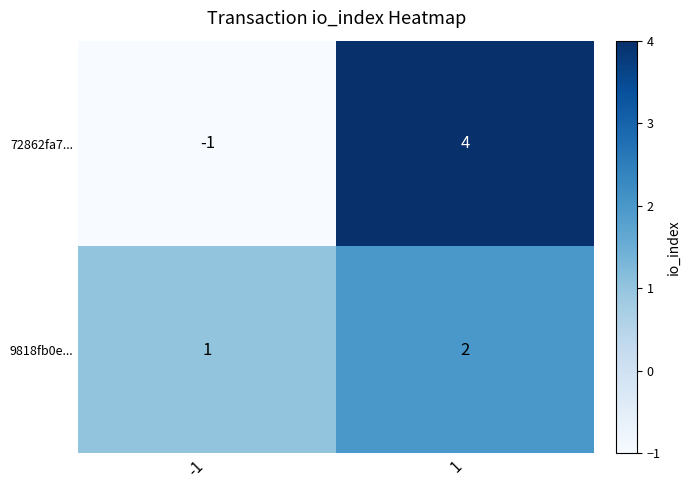

The 9818fb0e... series shows 2 at 1. True or false?

True